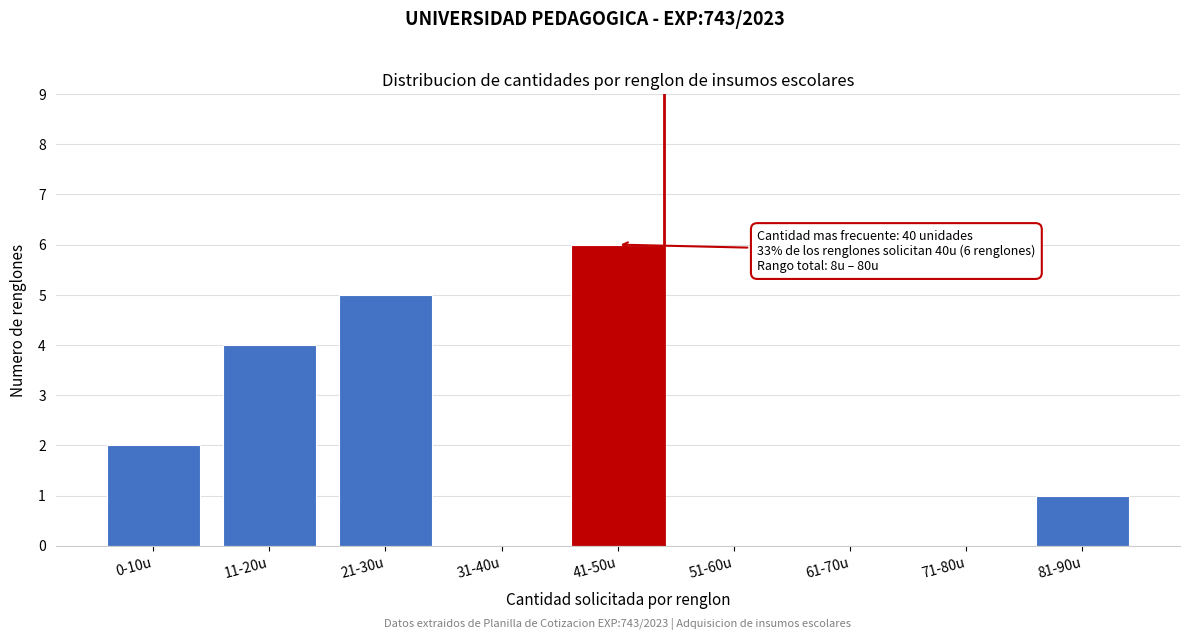

Reading right to left, extract all data points from this chart.

81-90u=1	71-80u=0	61-70u=0	51-60u=0	41-50u=6	31-40u=0	21-30u=5	11-20u=4	0-10u=2